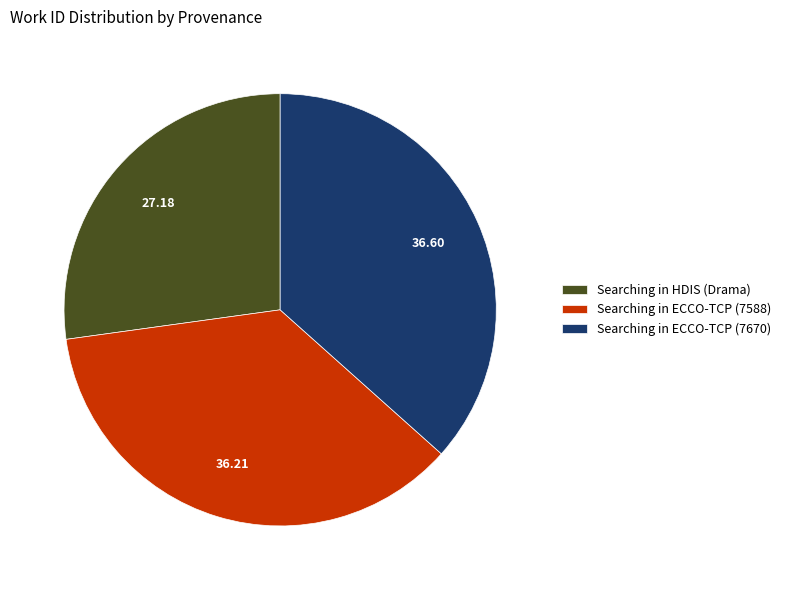

Count the number of slices in the pie.

3